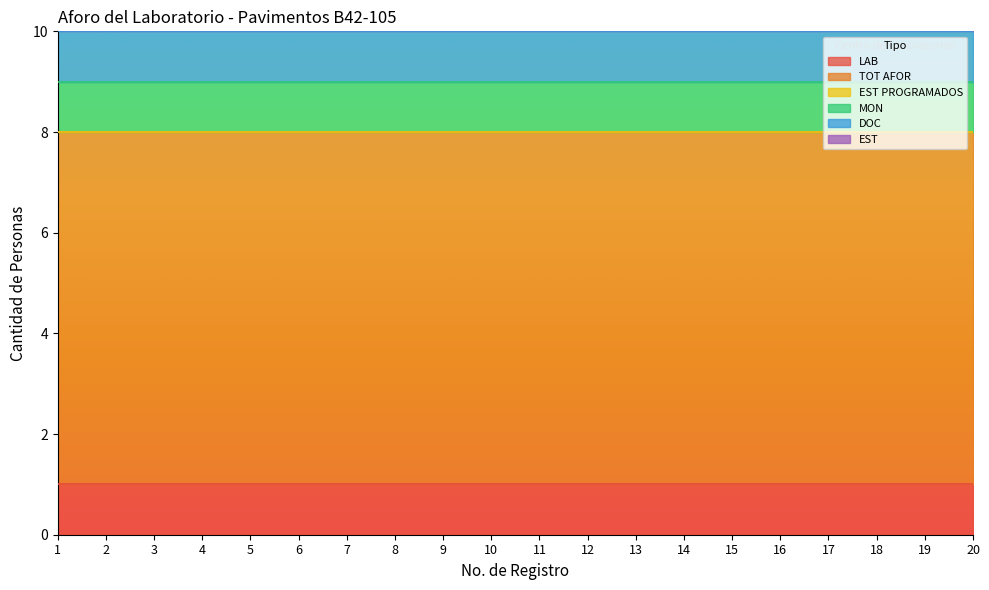

Which category has the lowest value across all series?

1